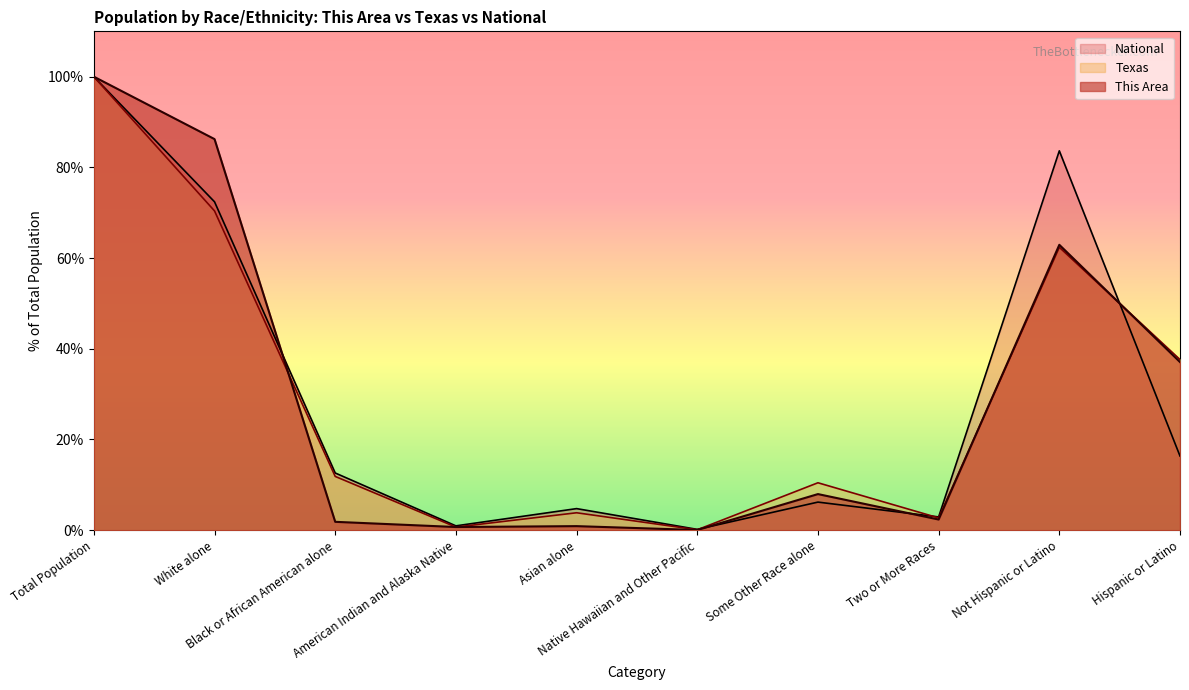

Where is the first local minimum for This Area?

American Indian and Alaska Native